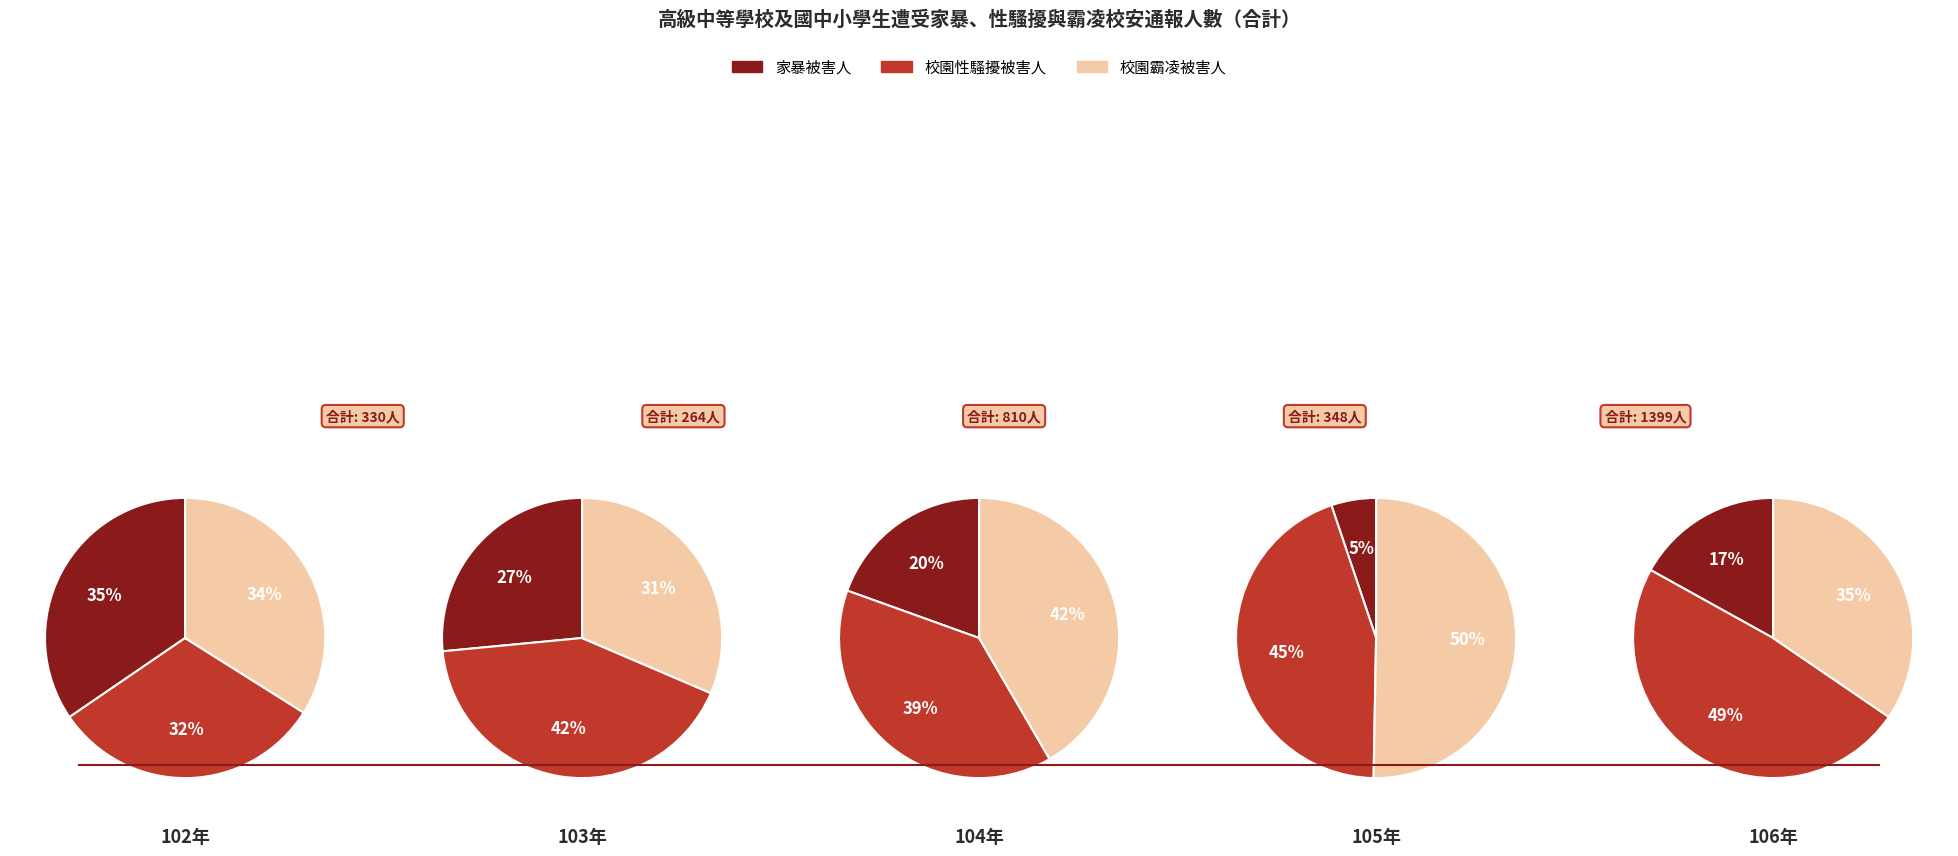

Do 2 and 4 together represent more than half of the pie?

No